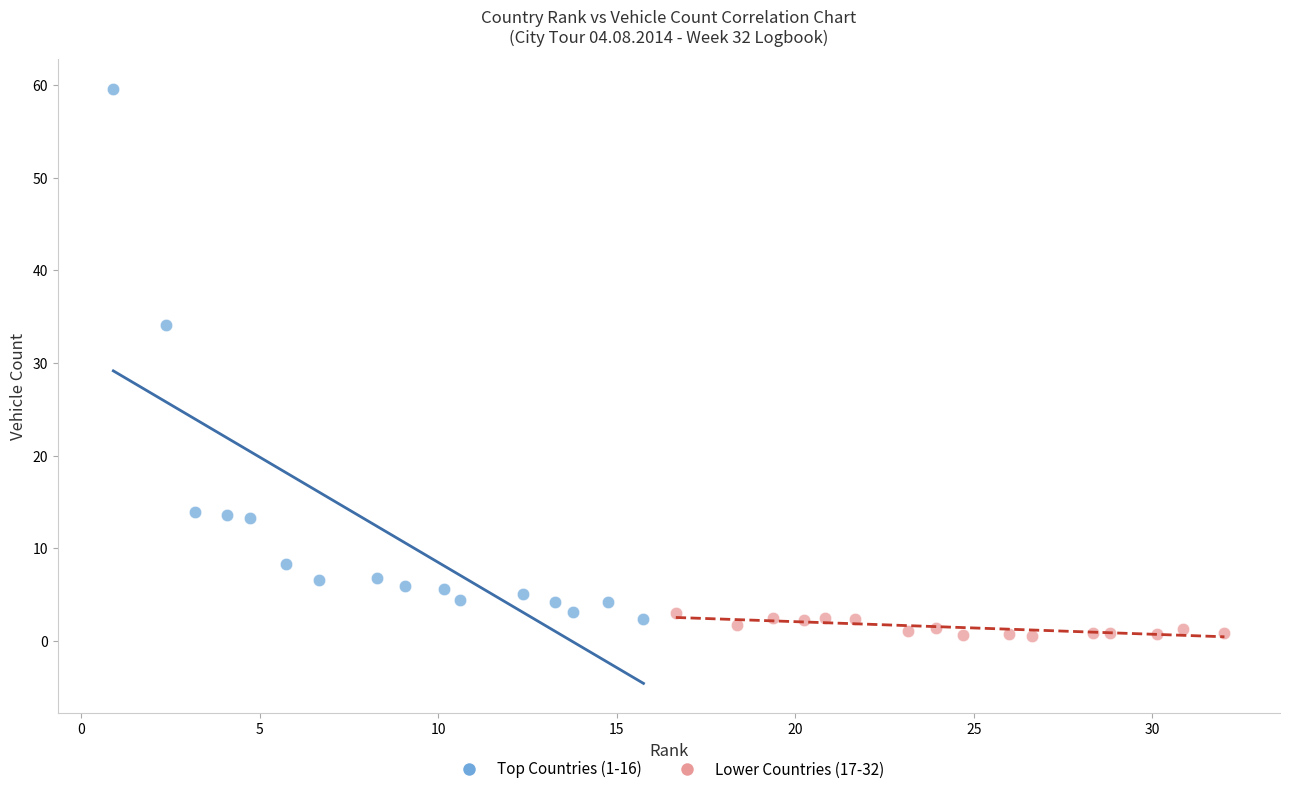

Which series has the widest spread of Y values?

Top Countries (1-16)